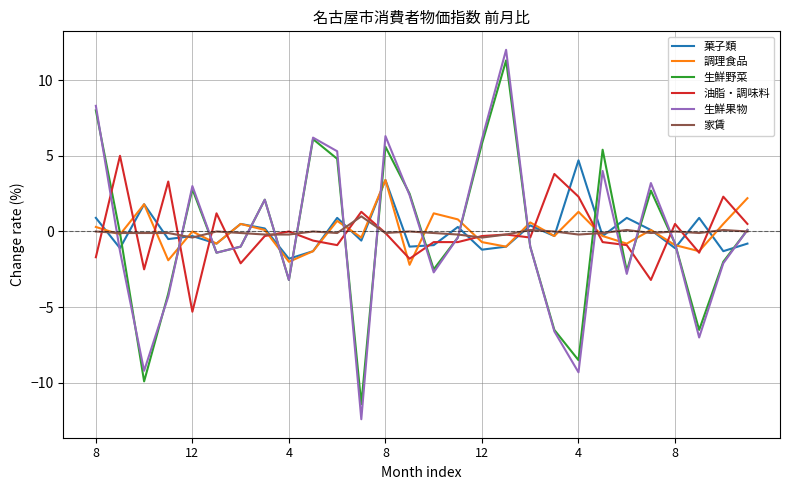

How many intersections are there between 生鮮野菜 and 菓子類?

16